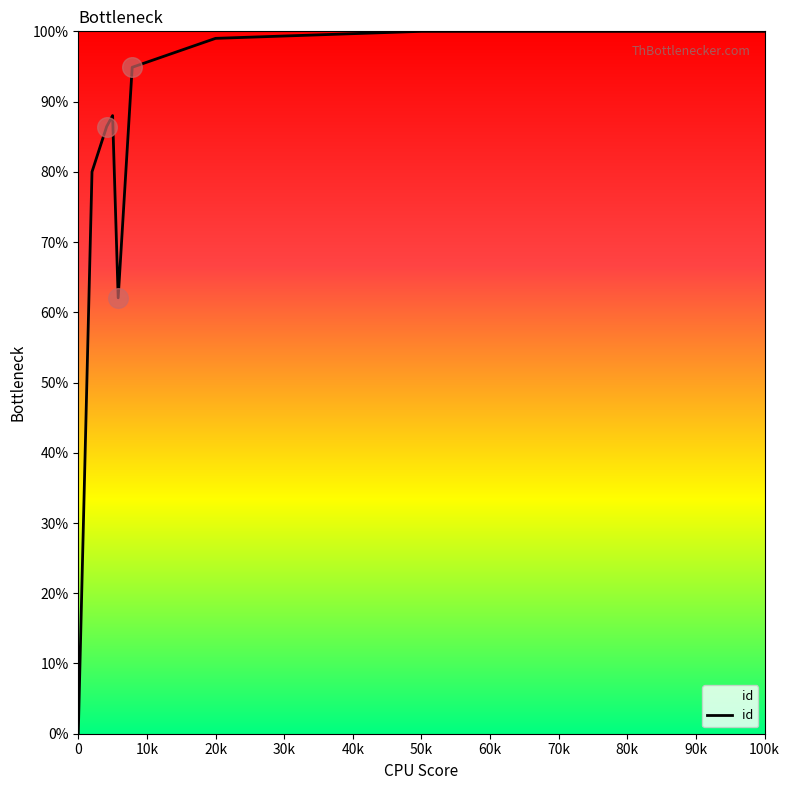

What is the greatest value displayed?

100.0